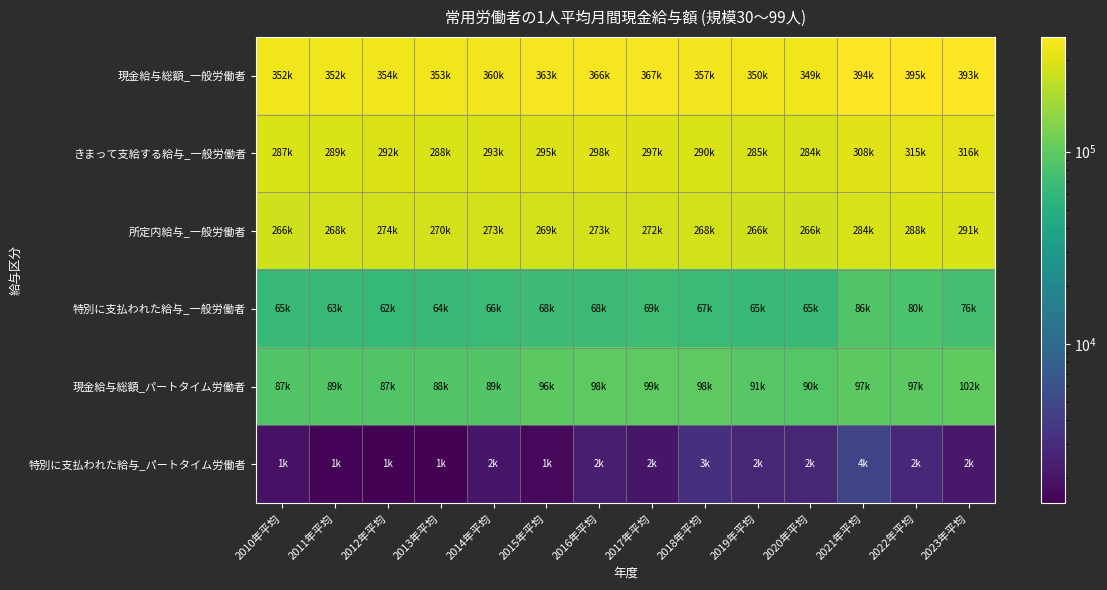

Between 2015年平均 and 2011年平均, which is larger?

2015年平均